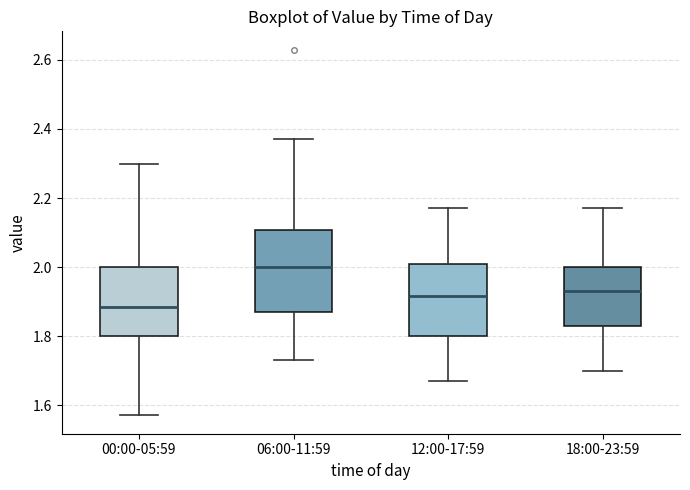

Which box's median line is the highest?

06:00-11:59